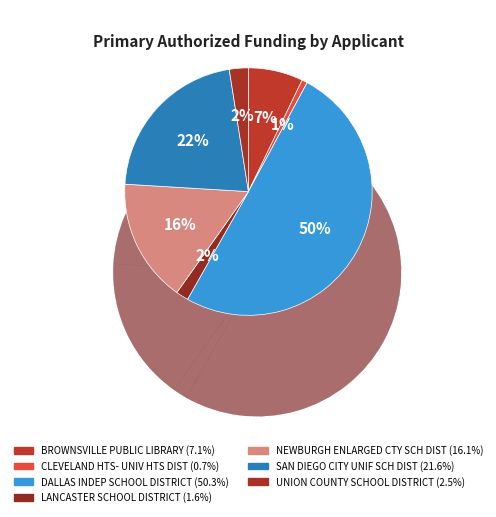

Which category has the smallest portion of the pie?

CLEVELAND HTS-UNIV HTS DIST